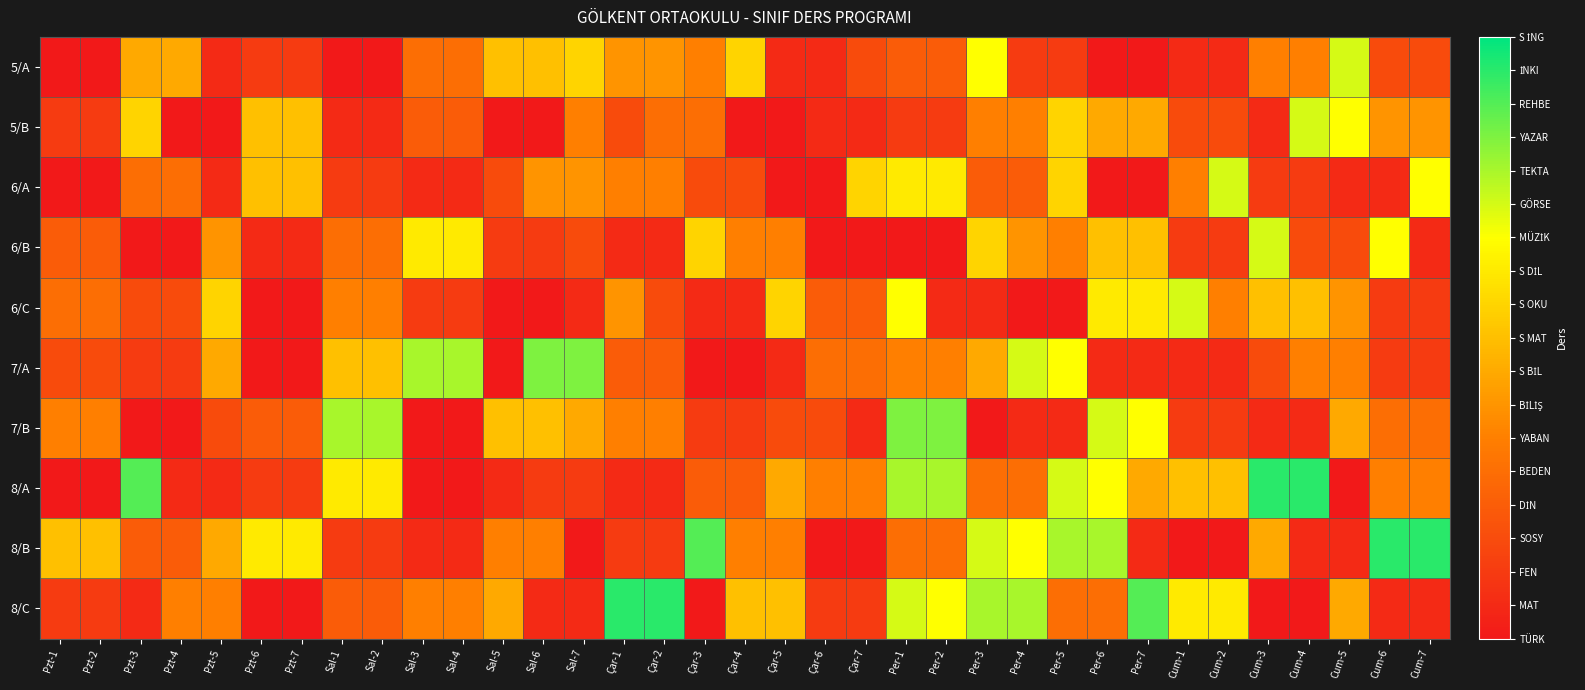

Reading left to right, transcribe all the data shown in this chart.

5/A: Pzt-1=0	Pzt-2=0	Pzt-3=8	Pzt-4=8	Pzt-5=1	Pzt-6=2	Pzt-7=2	Sal-1=0	Sal-2=0	Sal-3=5	Sal-4=5	Sal-5=9	Sal-6=9	Sal-7=10	Çar-1=7	Çar-2=7	Çar-3=6	Çar-4=10	Çar-5=1	Çar-6=1	Çar-7=3	Per-1=4	Per-2=4	Per-3=12	Per-4=2	Per-5=2	Per-6=0	Per-7=0	Cum-1=1	Cum-2=1	Cum-3=6	Cum-4=6	Cum-5=13	Cum-6=3	Cum-7=3
5/B: Pzt-1=2	Pzt-2=2	Pzt-3=10	Pzt-4=0	Pzt-5=0	Pzt-6=9	Pzt-7=9	Sal-1=1	Sal-2=1	Sal-3=4	Sal-4=4	Sal-5=0	Sal-6=0	Sal-7=6	Çar-1=3	Çar-2=5	Çar-3=5	Çar-4=0	Çar-5=0	Çar-6=1	Çar-7=1	Per-1=2	Per-2=2	Per-3=6	Per-4=6	Per-5=10	Per-6=8	Per-7=8	Cum-1=3	Cum-2=3	Cum-3=1	Cum-4=13	Cum-5=12	Cum-6=7	Cum-7=7
6/A: Pzt-1=0	Pzt-2=0	Pzt-3=5	Pzt-4=5	Pzt-5=1	Pzt-6=9	Pzt-7=9	Sal-1=2	Sal-2=2	Sal-3=1	Sal-4=1	Sal-5=3	Sal-6=7	Sal-7=7	Çar-1=6	Çar-2=6	Çar-3=3	Çar-4=3	Çar-5=0	Çar-6=0	Çar-7=10	Per-1=11	Per-2=11	Per-3=4	Per-4=4	Per-5=10	Per-6=0	Per-7=0	Cum-1=6	Cum-2=13	Cum-3=2	Cum-4=2	Cum-5=1	Cum-6=1	Cum-7=12
6/B: Pzt-1=4	Pzt-2=4	Pzt-3=0	Pzt-4=0	Pzt-5=7	Pzt-6=1	Pzt-7=1	Sal-1=5	Sal-2=5	Sal-3=11	Sal-4=11	Sal-5=2	Sal-6=2	Sal-7=3	Çar-1=1	Çar-2=1	Çar-3=10	Çar-4=6	Çar-5=6	Çar-6=0	Çar-7=0	Per-1=0	Per-2=0	Per-3=10	Per-4=7	Per-5=6	Per-6=9	Per-7=9	Cum-1=2	Cum-2=2	Cum-3=13	Cum-4=3	Cum-5=3	Cum-6=12	Cum-7=1
6/C: Pzt-1=5	Pzt-2=5	Pzt-3=3	Pzt-4=3	Pzt-5=10	Pzt-6=0	Pzt-7=0	Sal-1=6	Sal-2=6	Sal-3=2	Sal-4=2	Sal-5=0	Sal-6=0	Sal-7=1	Çar-1=7	Çar-2=3	Çar-3=1	Çar-4=1	Çar-5=10	Çar-6=4	Çar-7=4	Per-1=12	Per-2=1	Per-3=1	Per-4=0	Per-5=0	Per-6=11	Per-7=11	Cum-1=13	Cum-2=6	Cum-3=9	Cum-4=9	Cum-5=7	Cum-6=2	Cum-7=2
7/A: Pzt-1=3	Pzt-2=3	Pzt-3=2	Pzt-4=2	Pzt-5=8	Pzt-6=0	Pzt-7=0	Sal-1=9	Sal-2=9	Sal-3=14	Sal-4=14	Sal-5=0	Sal-6=15	Sal-7=15	Çar-1=4	Çar-2=4	Çar-3=0	Çar-4=0	Çar-5=1	Çar-6=5	Çar-7=5	Per-1=6	Per-2=6	Per-3=8	Per-4=13	Per-5=12	Per-6=1	Per-7=1	Cum-1=1	Cum-2=1	Cum-3=3	Cum-4=6	Cum-5=6	Cum-6=2	Cum-7=2
7/B: Pzt-1=6	Pzt-2=6	Pzt-3=0	Pzt-4=0	Pzt-5=3	Pzt-6=4	Pzt-7=4	Sal-1=14	Sal-2=14	Sal-3=0	Sal-4=0	Sal-5=9	Sal-6=9	Sal-7=8	Çar-1=6	Çar-2=6	Çar-3=2	Çar-4=2	Çar-5=3	Çar-6=3	Çar-7=1	Per-1=15	Per-2=15	Per-3=0	Per-4=1	Per-5=1	Per-6=13	Per-7=12	Cum-1=2	Cum-2=2	Cum-3=1	Cum-4=1	Cum-5=8	Cum-6=5	Cum-7=5
8/A: Pzt-1=0	Pzt-2=0	Pzt-3=16	Pzt-4=1	Pzt-5=1	Pzt-6=2	Pzt-7=2	Sal-1=11	Sal-2=11	Sal-3=0	Sal-4=0	Sal-5=1	Sal-6=2	Sal-7=2	Çar-1=1	Çar-2=1	Çar-3=4	Çar-4=4	Çar-5=8	Çar-6=6	Çar-7=6	Per-1=14	Per-2=14	Per-3=5	Per-4=5	Per-5=13	Per-6=12	Per-7=8	Cum-1=9	Cum-2=9	Cum-3=17	Cum-4=17	Cum-5=0	Cum-6=6	Cum-7=6
8/B: Pzt-1=9	Pzt-2=9	Pzt-3=4	Pzt-4=4	Pzt-5=8	Pzt-6=11	Pzt-7=11	Sal-1=2	Sal-2=2	Sal-3=1	Sal-4=1	Sal-5=6	Sal-6=6	Sal-7=0	Çar-1=2	Çar-2=2	Çar-3=16	Çar-4=6	Çar-5=6	Çar-6=0	Çar-7=0	Per-1=5	Per-2=5	Per-3=13	Per-4=12	Per-5=14	Per-6=14	Per-7=1	Cum-1=0	Cum-2=0	Cum-3=8	Cum-4=1	Cum-5=1	Cum-6=17	Cum-7=17
8/C: Pzt-1=2	Pzt-2=2	Pzt-3=1	Pzt-4=6	Pzt-5=6	Pzt-6=0	Pzt-7=0	Sal-1=4	Sal-2=4	Sal-3=6	Sal-4=6	Sal-5=8	Sal-6=1	Sal-7=1	Çar-1=17	Çar-2=17	Çar-3=0	Çar-4=9	Çar-5=9	Çar-6=2	Çar-7=2	Per-1=13	Per-2=12	Per-3=14	Per-4=14	Per-5=5	Per-6=5	Per-7=16	Cum-1=11	Cum-2=11	Cum-3=0	Cum-4=0	Cum-5=8	Cum-6=1	Cum-7=1